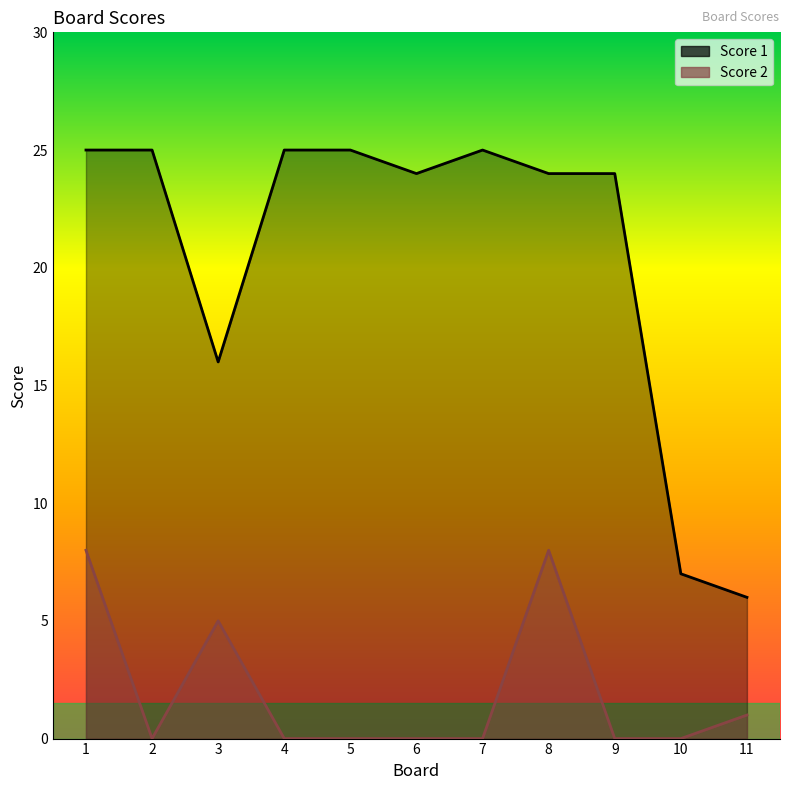

What is the difference between the maximum and minimum values in the Score 2 series?

8